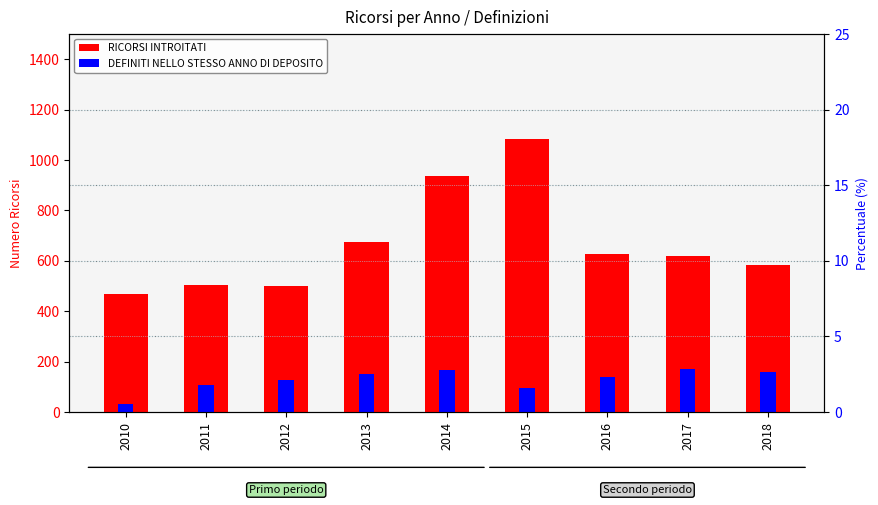

What value does the DEFINITI NELLO STESSO ANNO DI DEPOSITO series have at 2012, to the nearest 50?

150